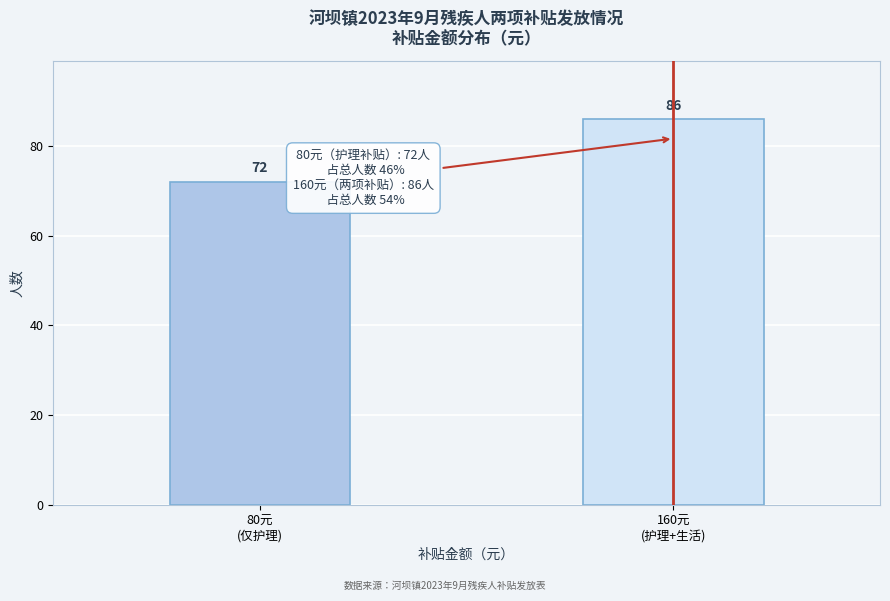

Reading left to right, extract all data points from this chart.

72	86